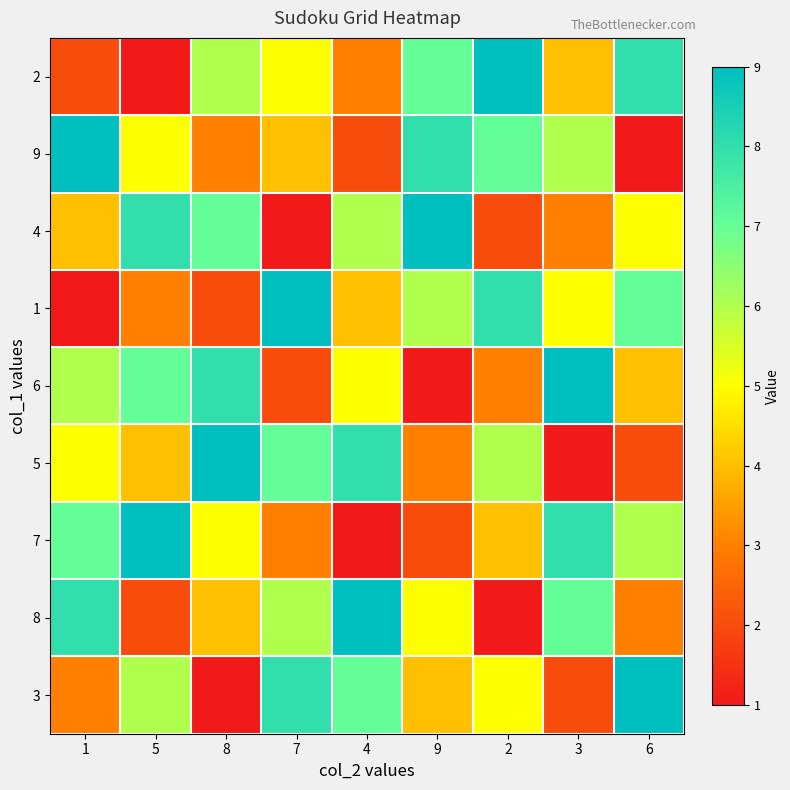

Which series has the widest spread of values?

2